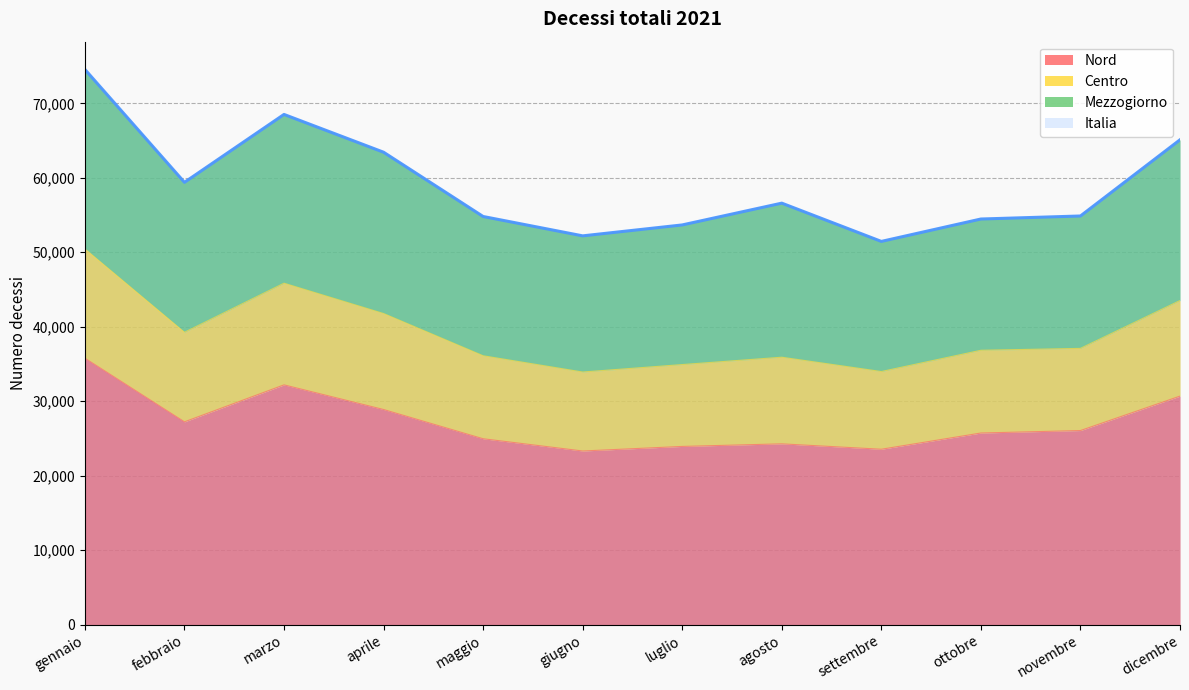

What is the lowest value of the Nord series?

23310